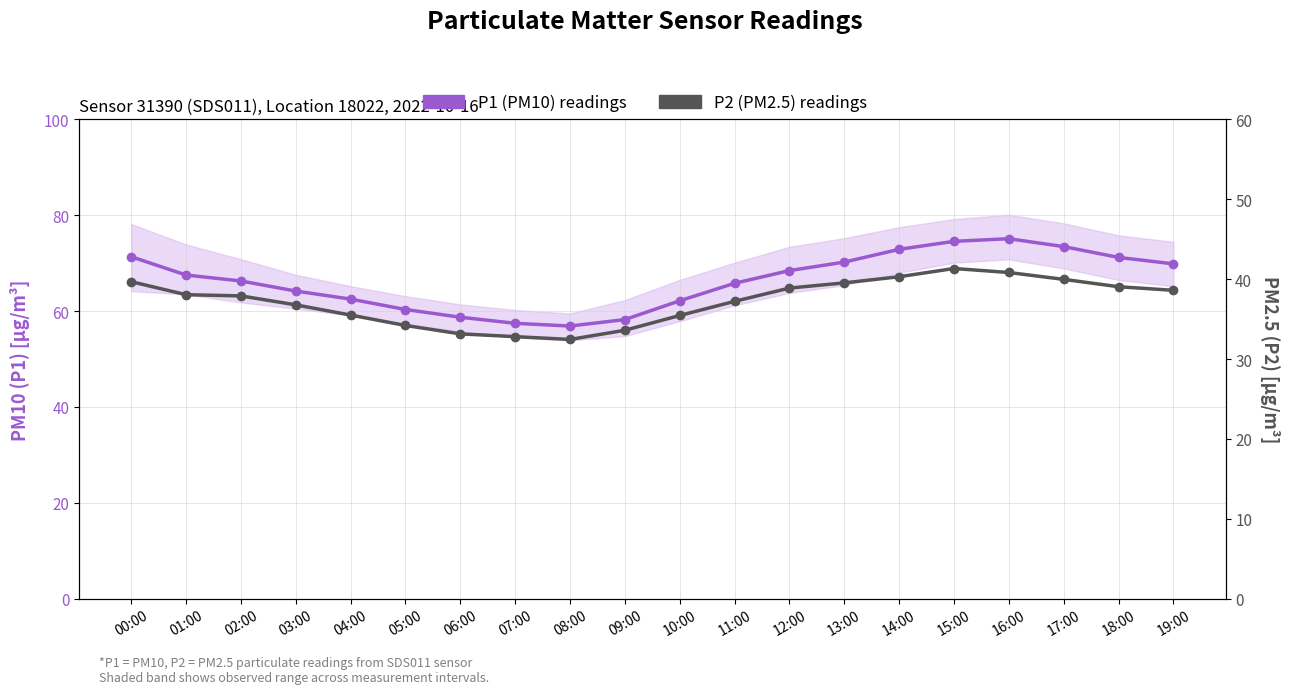

True or false: P2 (PM2.5) has a value of 19.8 at 10:00.

False